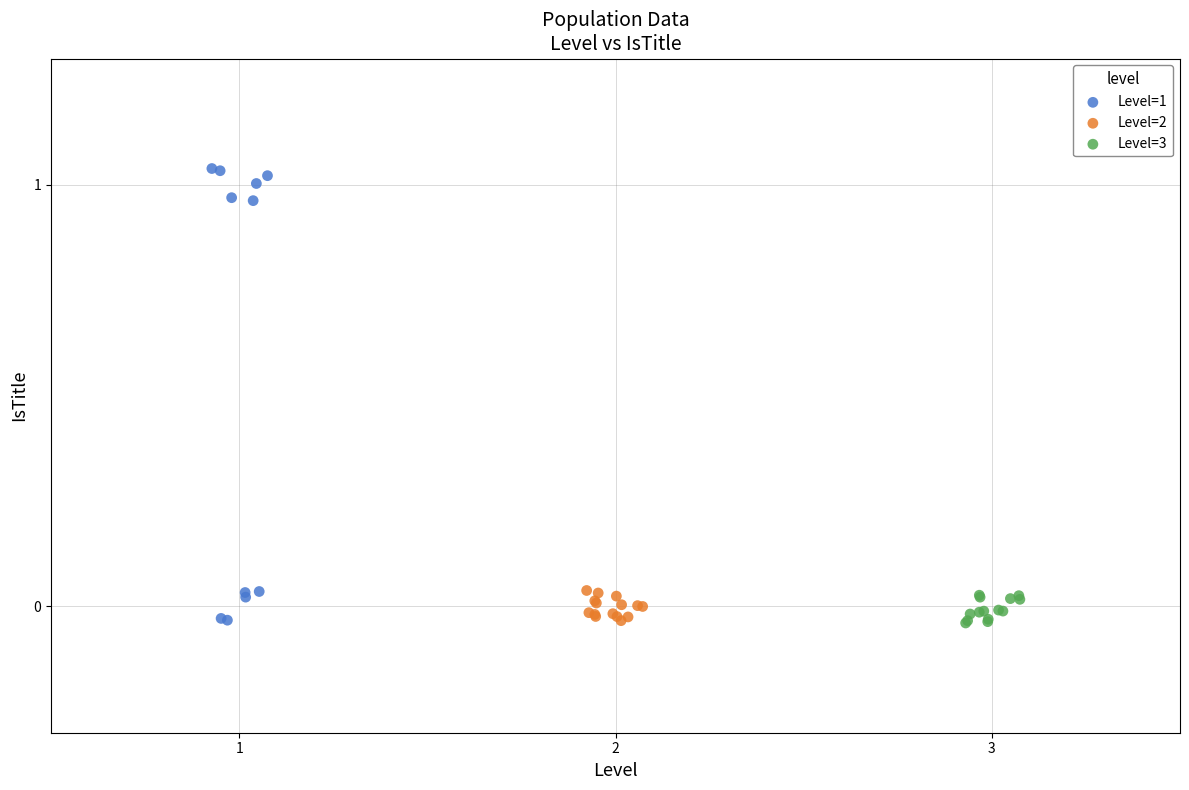

Which series reaches the maximum Y coordinate?

Level=1